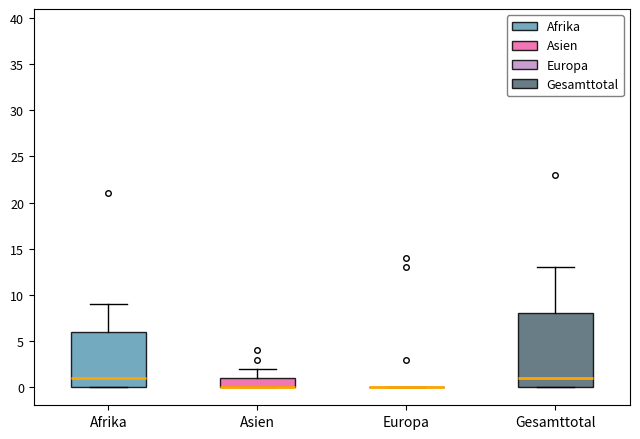

Which box is the tallest, from its lower edge to its upper edge?

Gesamttotal